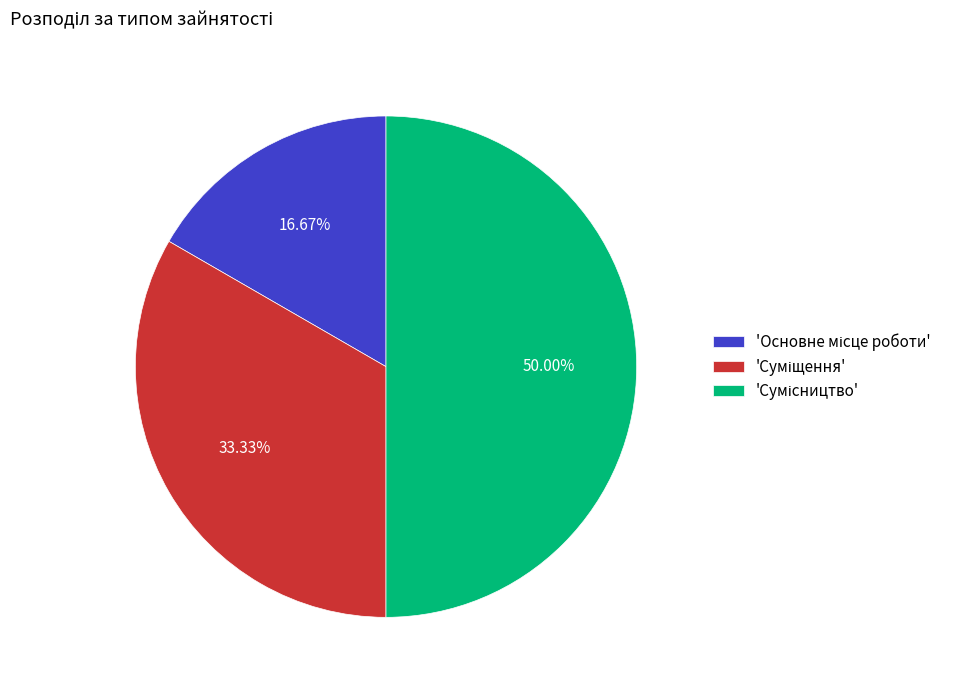

To the nearest percent, what is the difference between the largest and smallest slice percentages?

33%